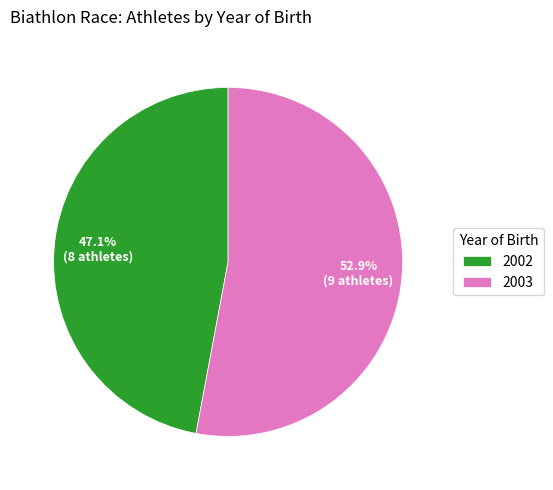

Which slice is the largest?

2003